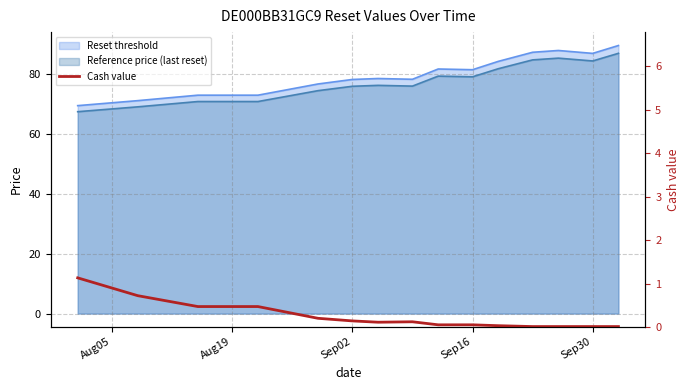

The chart shows a value of 0.0 at Sep30. True or false?

True